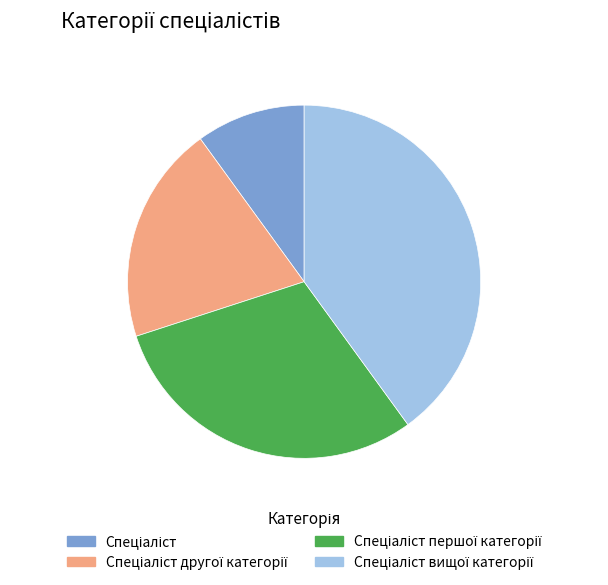

How many slices are in this pie chart?

4